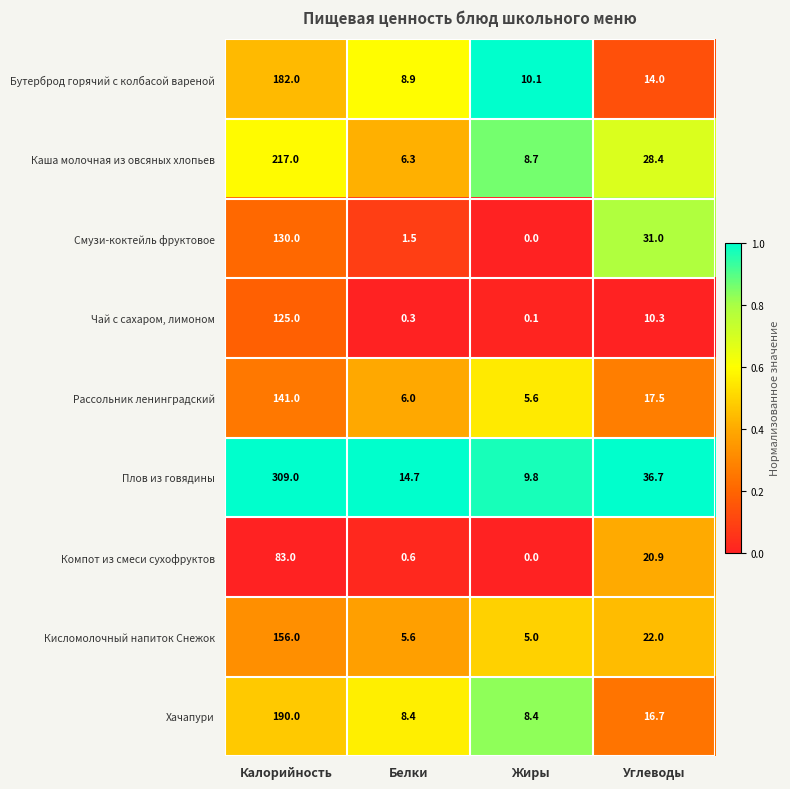

What is the difference between the maximum and minimum values in the Каша молочная из овсяных хлопьев series?

210.7